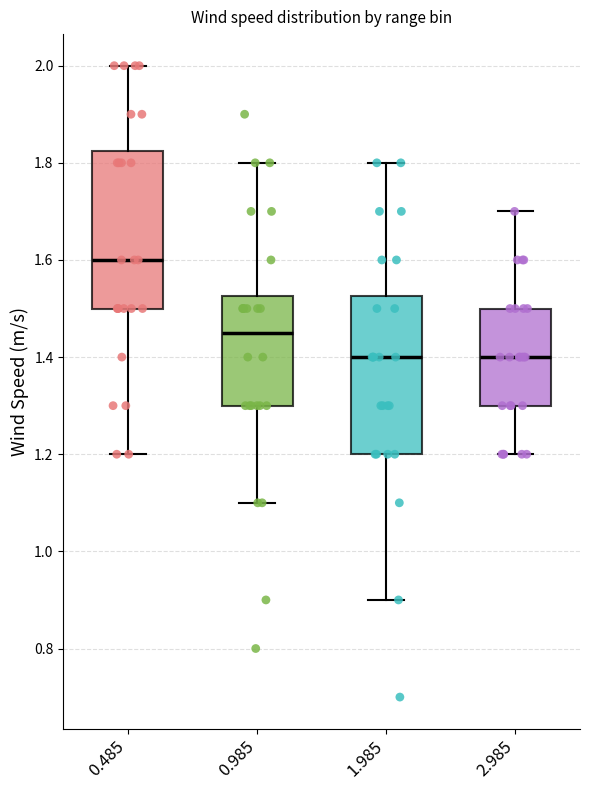

Reading left to right, transcribe this box plot: for each box, give where its median line is, the range the box spans, and where its two whiskers end, as read against the y-axis. The values are not printed on the chart, so give them approximately, as read against the axis.

0.485: median 1.60, box 1.50 to 1.82, whiskers 1.20 to 2.00
0.985: median 1.46, box 1.30 to 1.52, whiskers 1.10 to 1.80
1.985: median 1.40, box 1.20 to 1.52, whiskers 0.90 to 1.80
2.985: median 1.40, box 1.30 to 1.50, whiskers 1.20 to 1.70